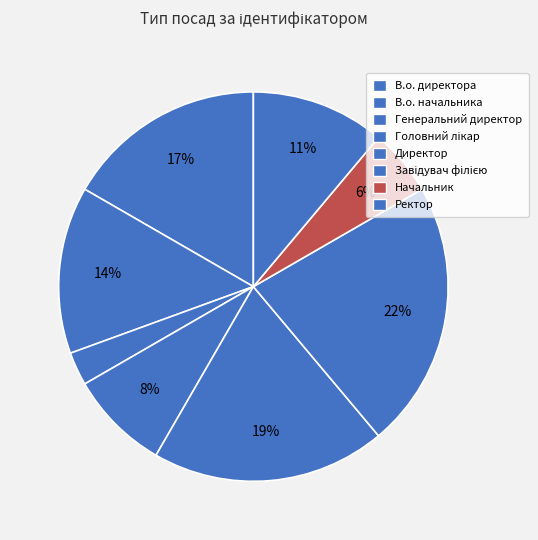

Count the number of slices in the pie.

8